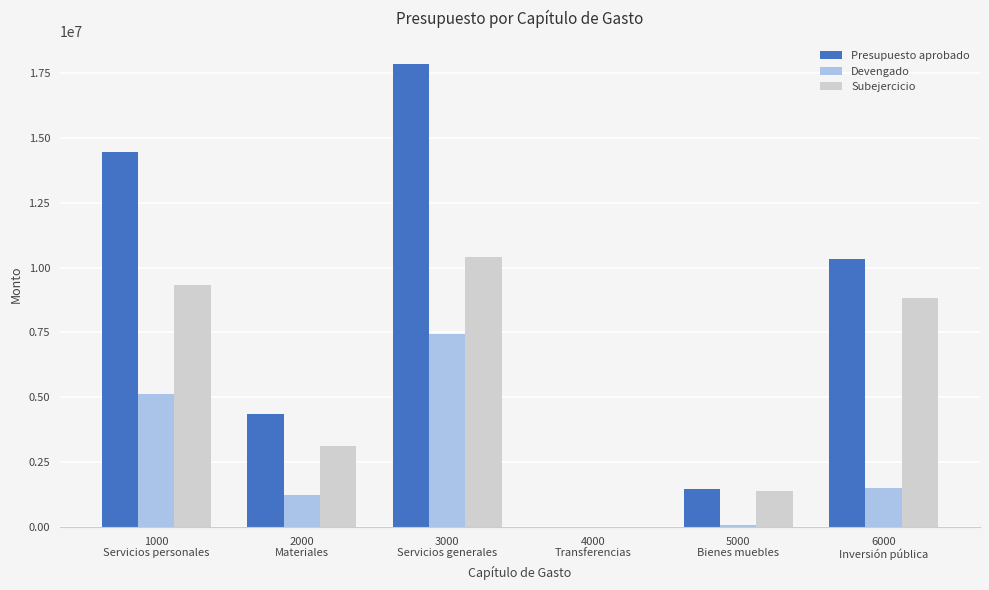

Are the bars horizontal?

No